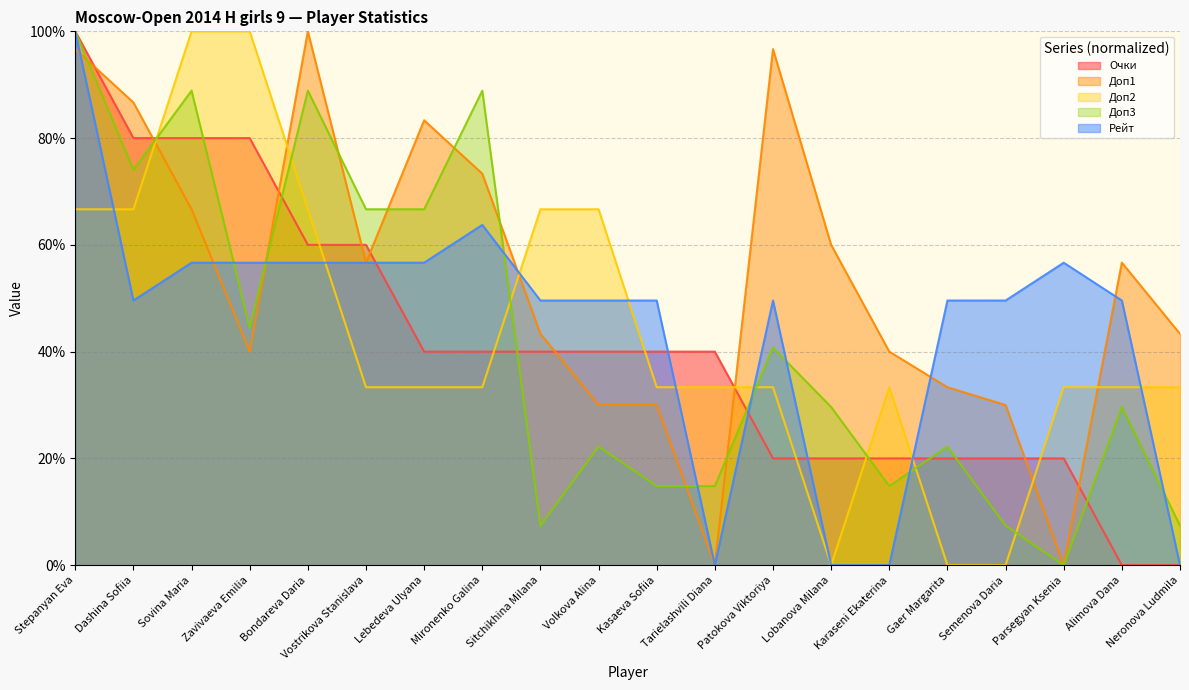

Which series has the largest total across all categories?

Доп1